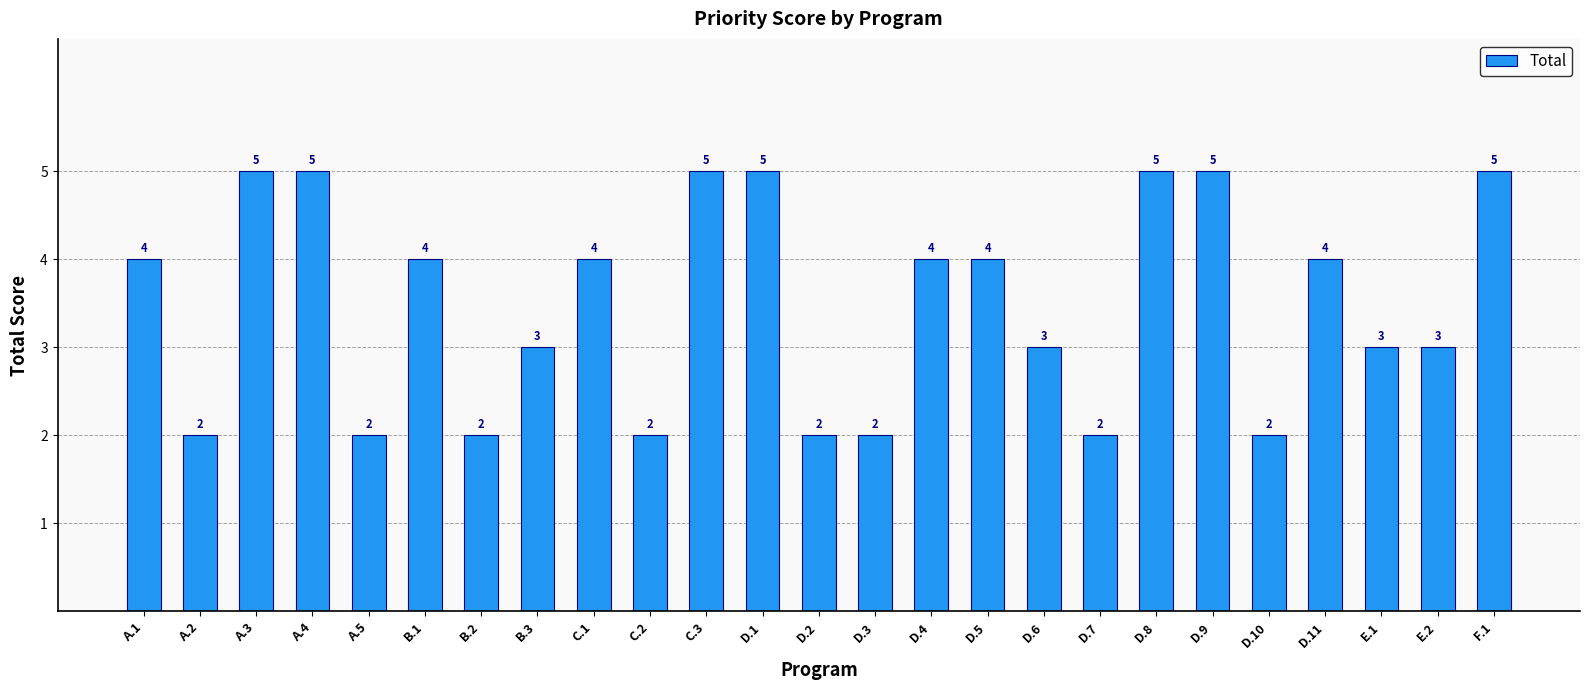

The chart shows a value of 3 at D.6. True or false?

True